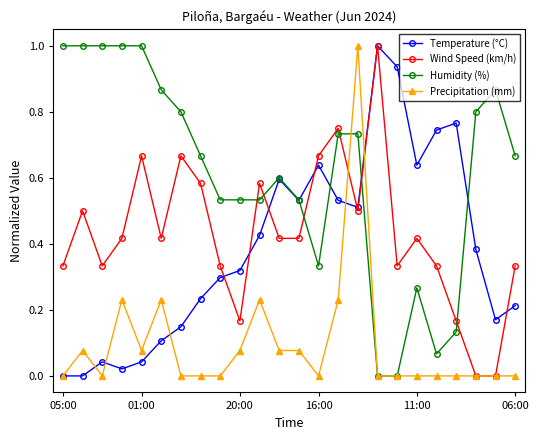

Which series has the largest total across all categories?

Humidity (%)